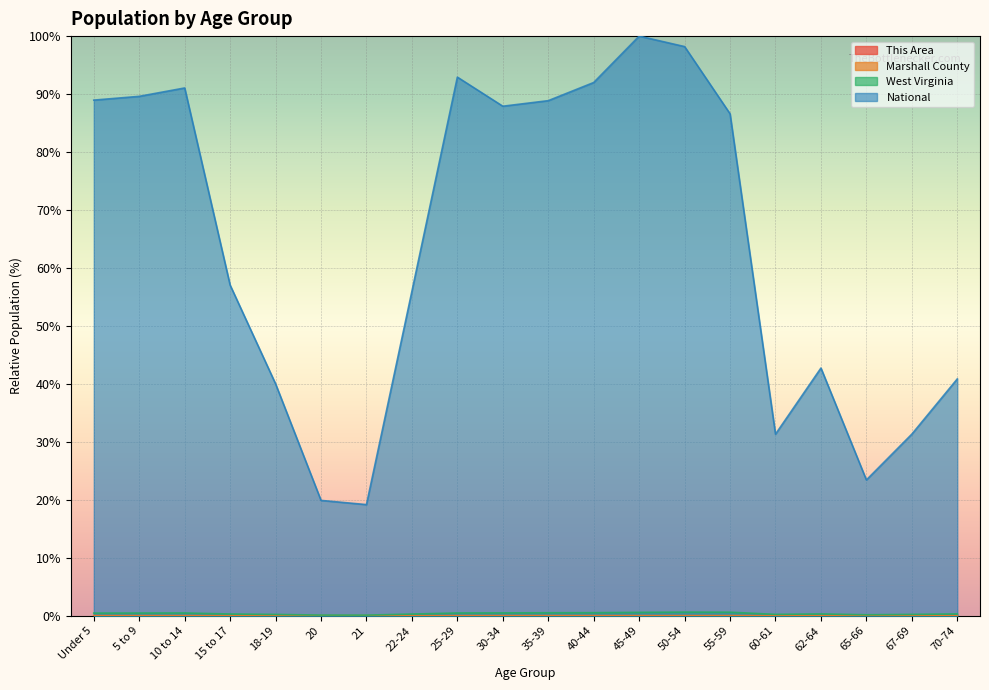

Where is This Area nearest to the value 0?

20